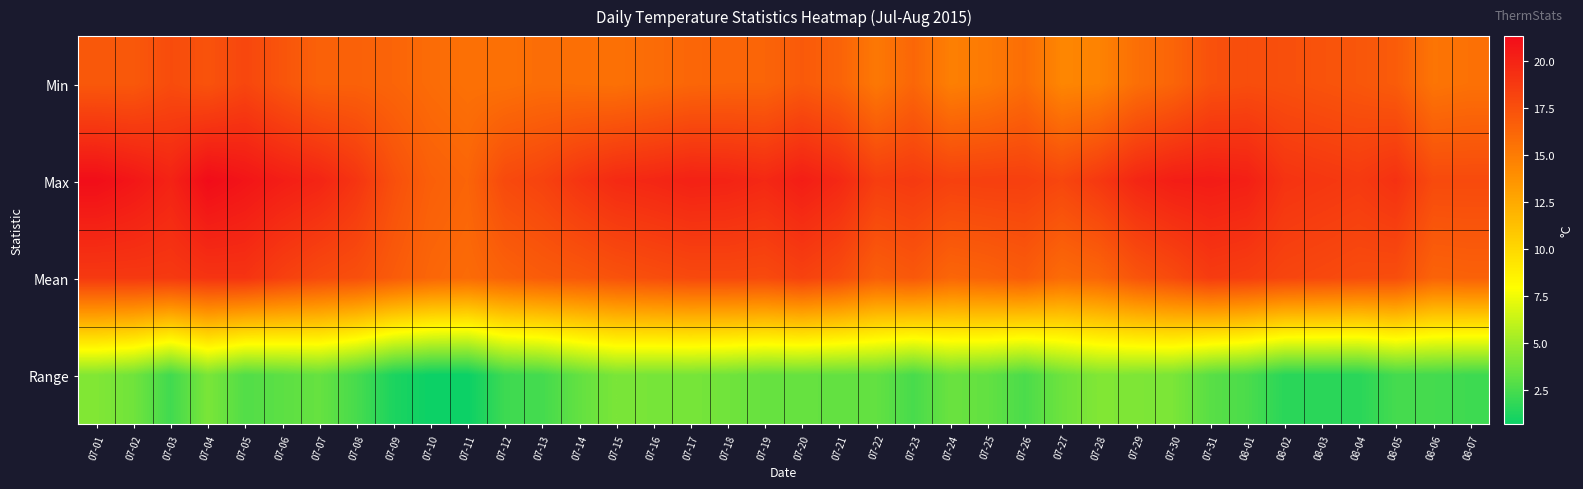

Count the number of data series in this chart.

4